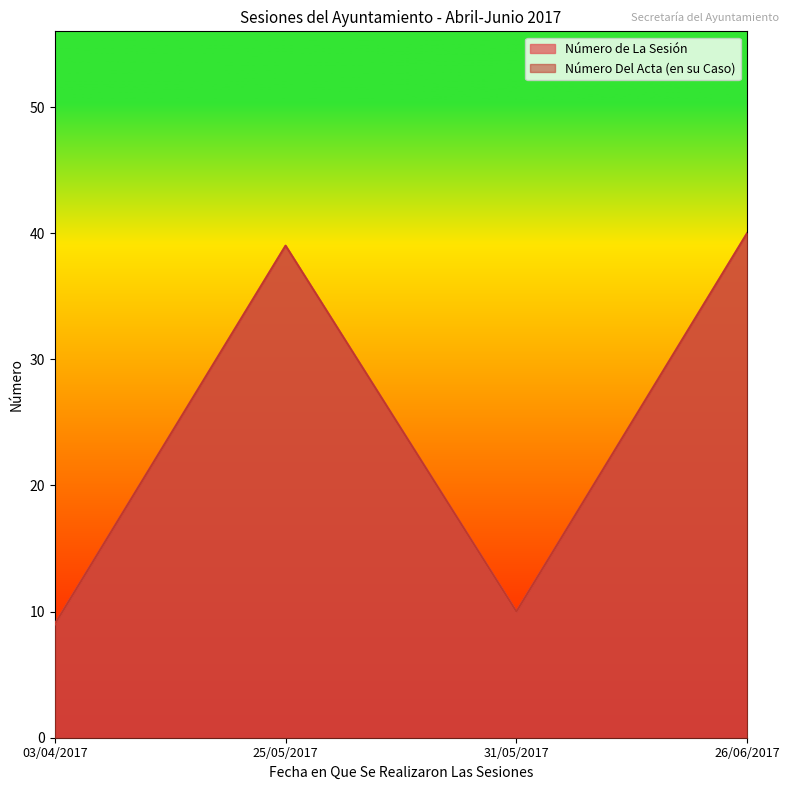

Reading left to right, transcribe all the data shown in this chart.

Número de La Sesión: 25/05/2017=39	26/06/2017=40	03/04/2017=9	31/05/2017=10
Número Del Acta (en su Caso): 25/05/2017=39	26/06/2017=40	03/04/2017=9	31/05/2017=10